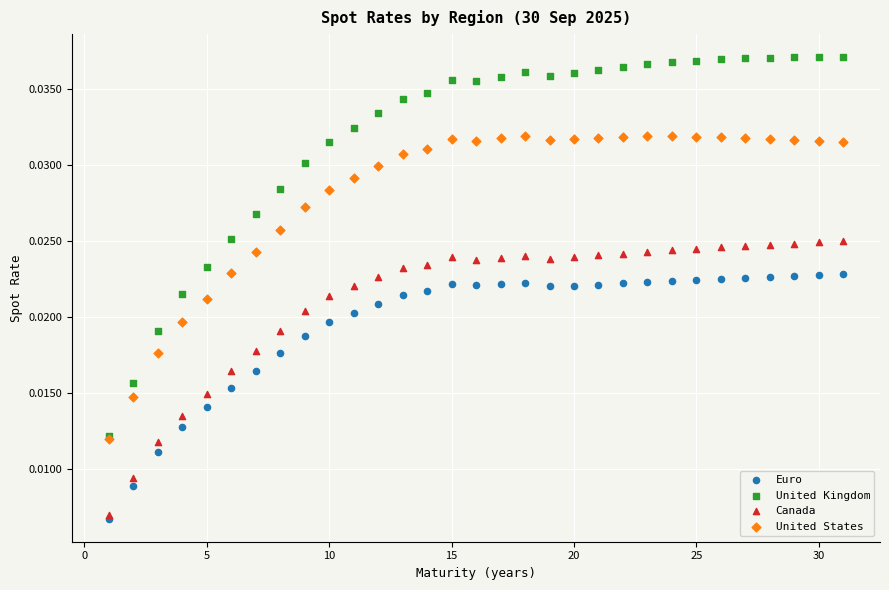

Which series has the widest spread of Y values?

United Kingdom